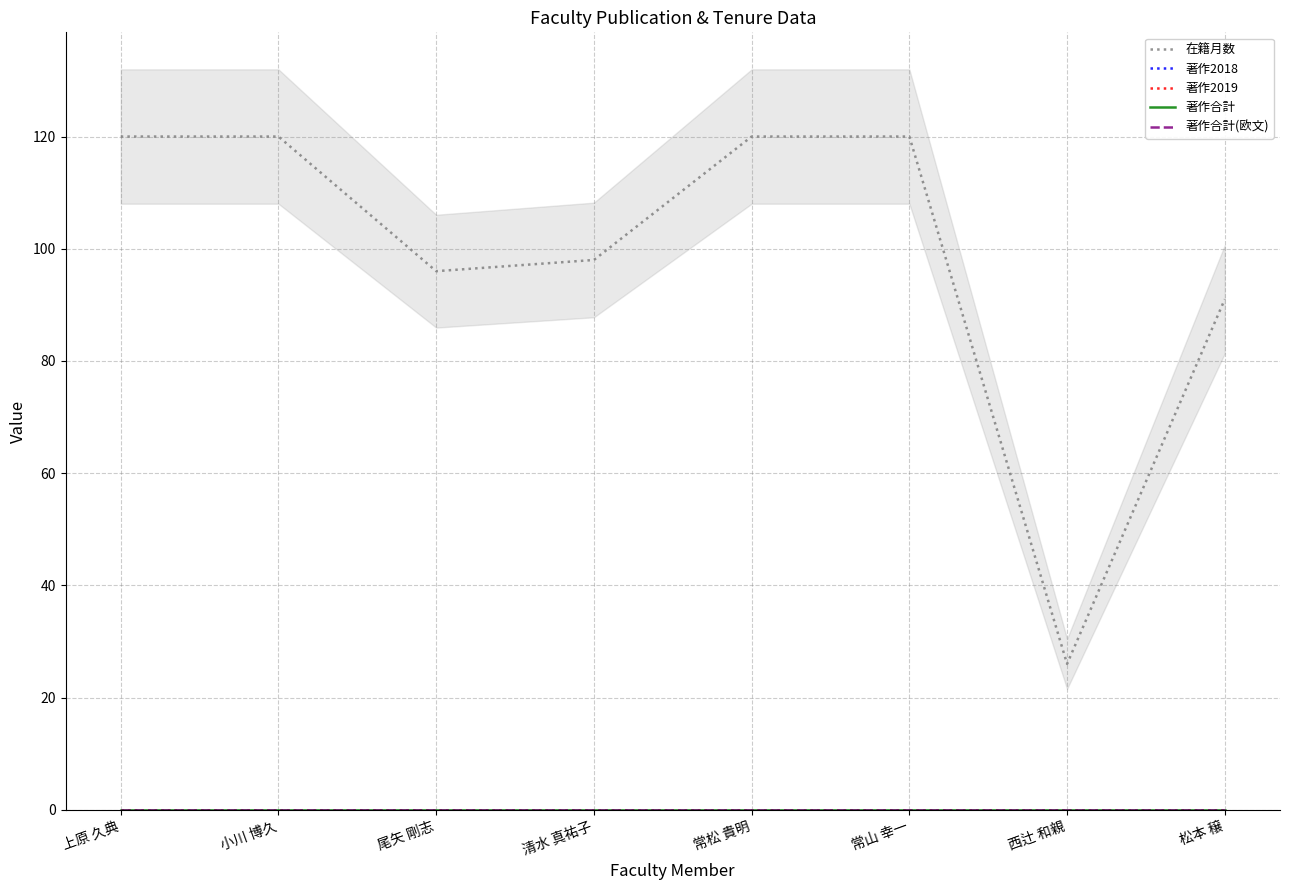

Reading left to right, transcribe all the data shown in this chart.

在籍月数: 上原 久典=120	小川 博久=120	尾矢 剛志=96	清水 真祐子=98	常松 貴明=120	常山 幸一=120	西辻 和親=26	松本 穣=91
著作2018: 上原 久典=0	小川 博久=0	尾矢 剛志=0	清水 真祐子=0	常松 貴明=0	常山 幸一=0	西辻 和親=0	松本 穣=0
著作2019: 上原 久典=0	小川 博久=0	尾矢 剛志=0	清水 真祐子=0	常松 貴明=0	常山 幸一=0	西辻 和親=0	松本 穣=0
著作合計: 上原 久典=0	小川 博久=0	尾矢 剛志=0	清水 真祐子=0	常松 貴明=0	常山 幸一=0	西辻 和親=0	松本 穣=0
著作合計(欧文): 上原 久典=0	小川 博久=0	尾矢 剛志=0	清水 真祐子=0	常松 貴明=0	常山 幸一=0	西辻 和親=0	松本 穣=0